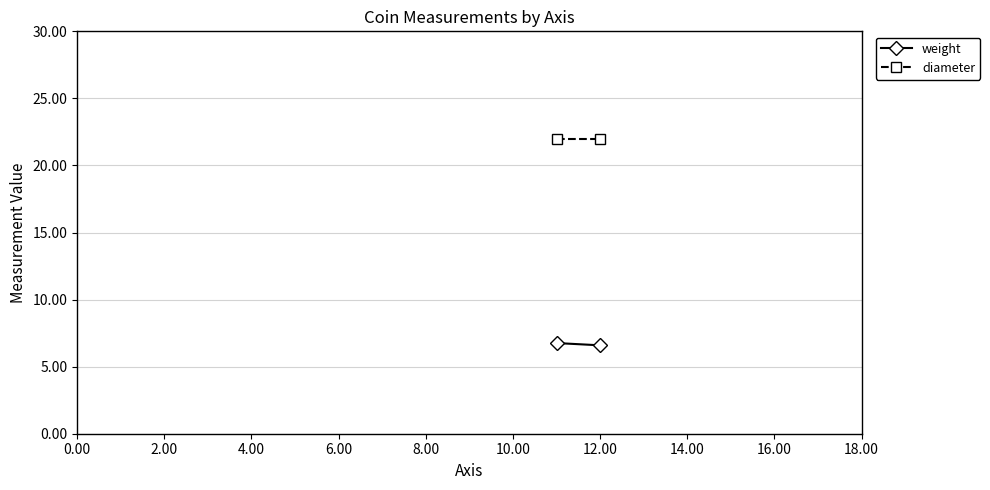

How many lines are shown in the chart?

2